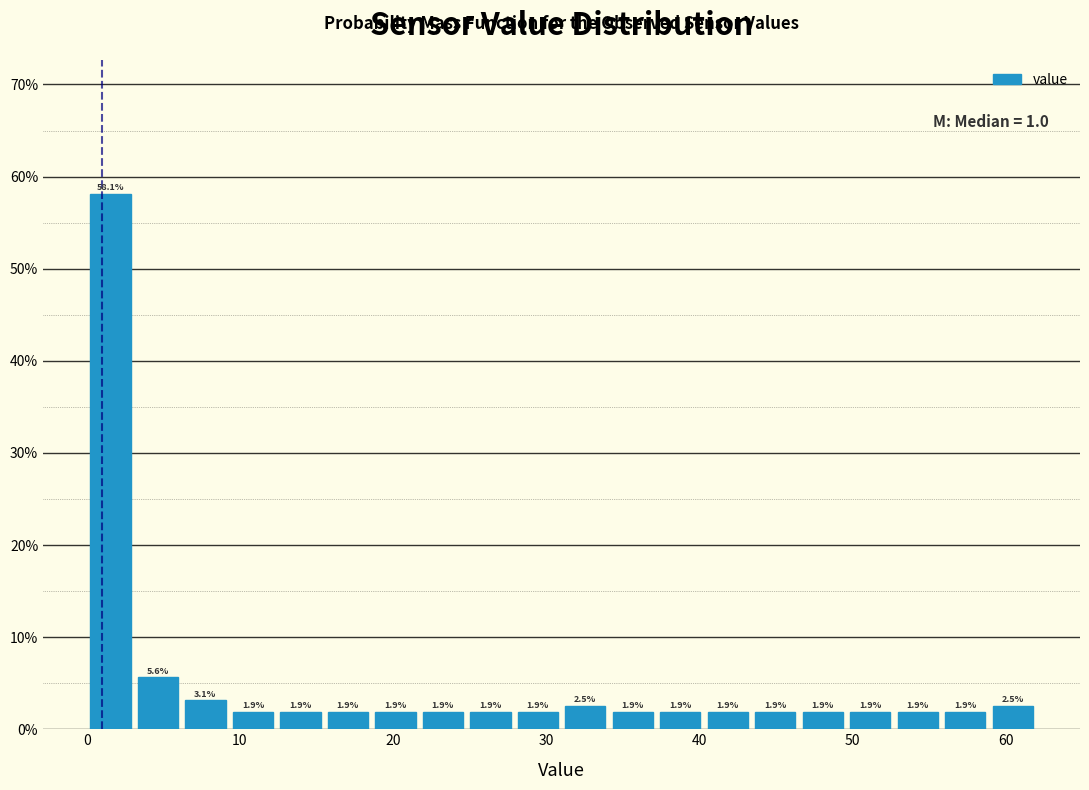

Read against the x-axis, roughly where is the centre of the tallest bar?

2